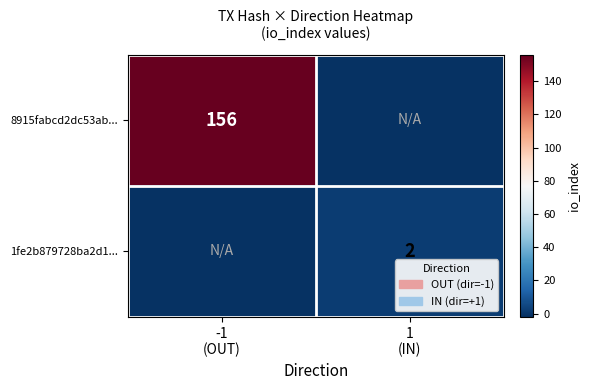

Rank the series at 1 (IN) from lowest to highest value.

8915fabcd2dc53ab..., 1fe2b879728ba2d1...